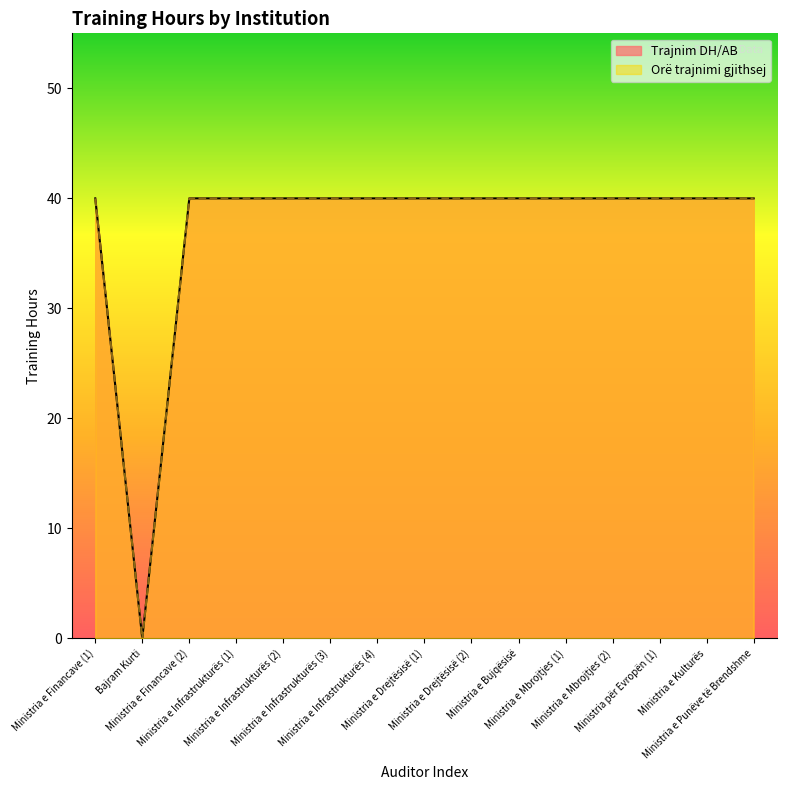

Is the value of Orë trajnimi gjithsej at Ministria e Financave (1) greater than the value of Trajnim DH/AB at Ministria për Evropën (1)?

No